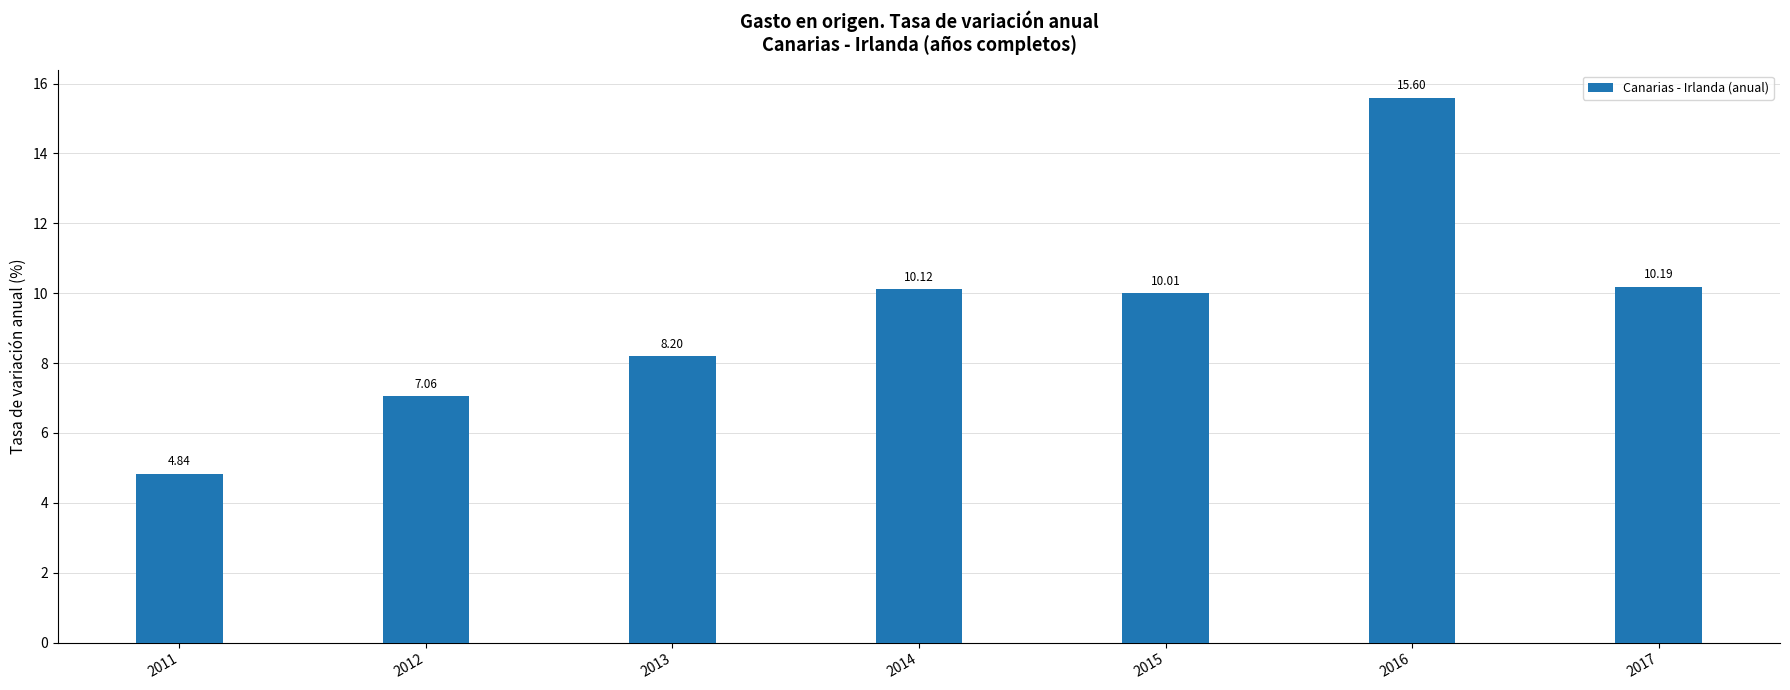

What is the sum of all values?

66.0